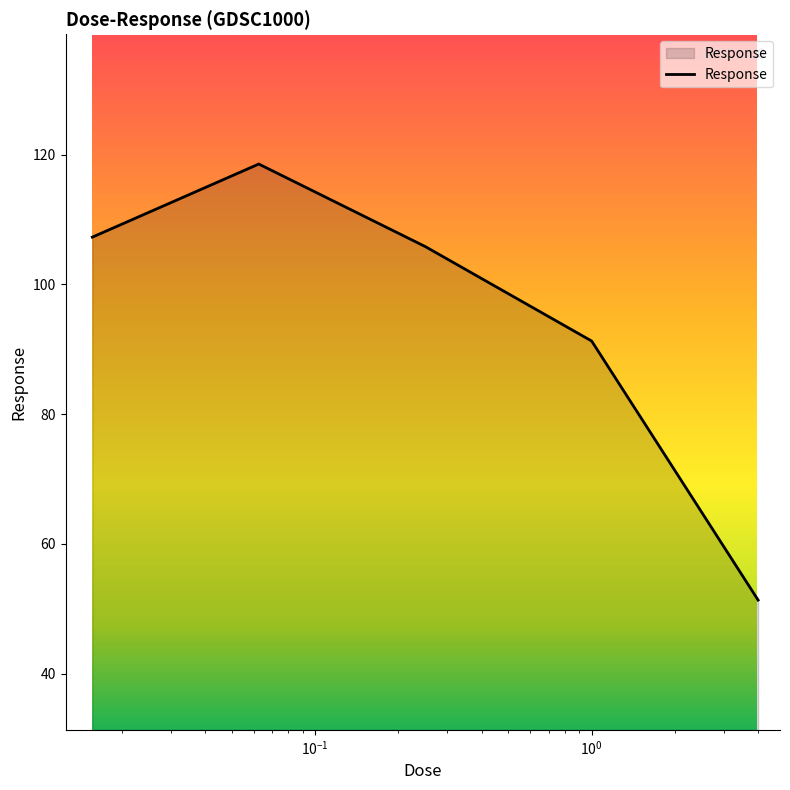

True or false: there are more than 0 points higher than both neighbors.

True